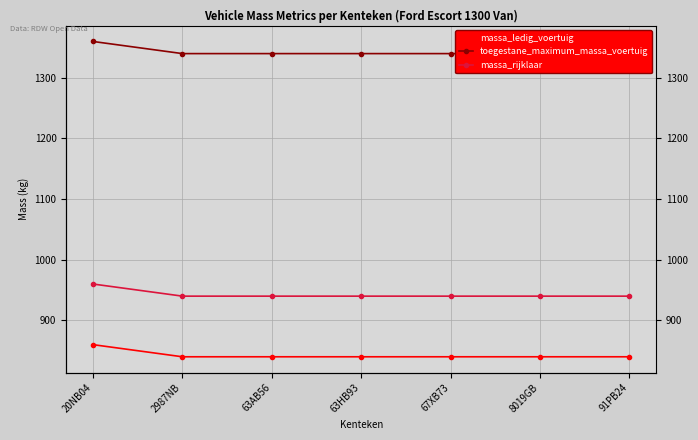

What is the label of the 6th point from the left?

8019GB